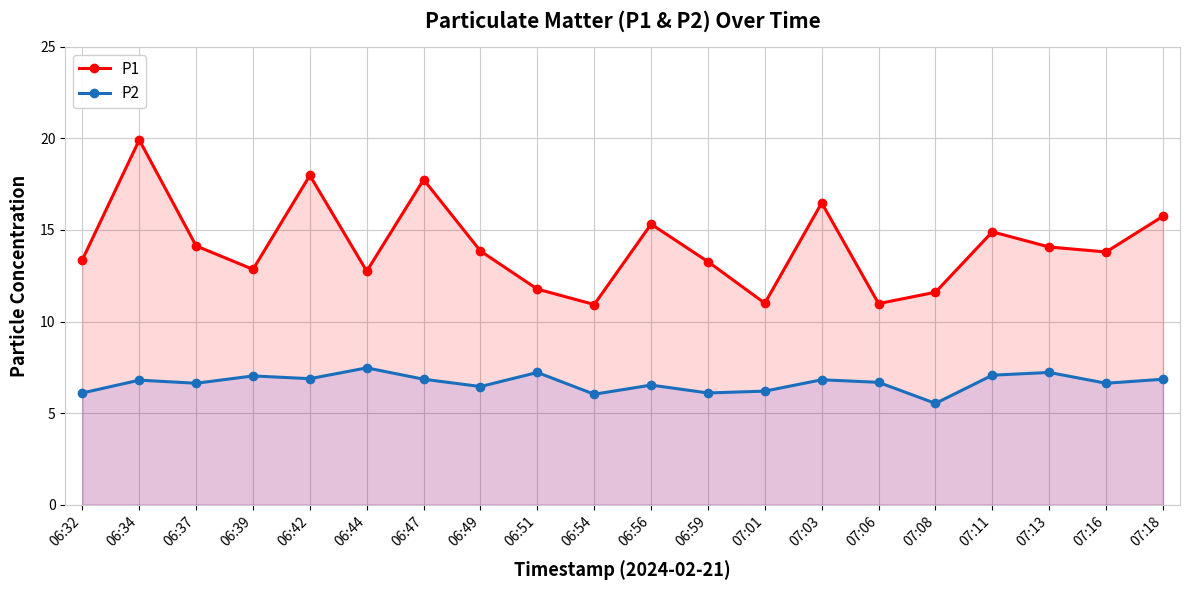

In P1, how many points are lower than both neighbors (excluding endpoints)?

6